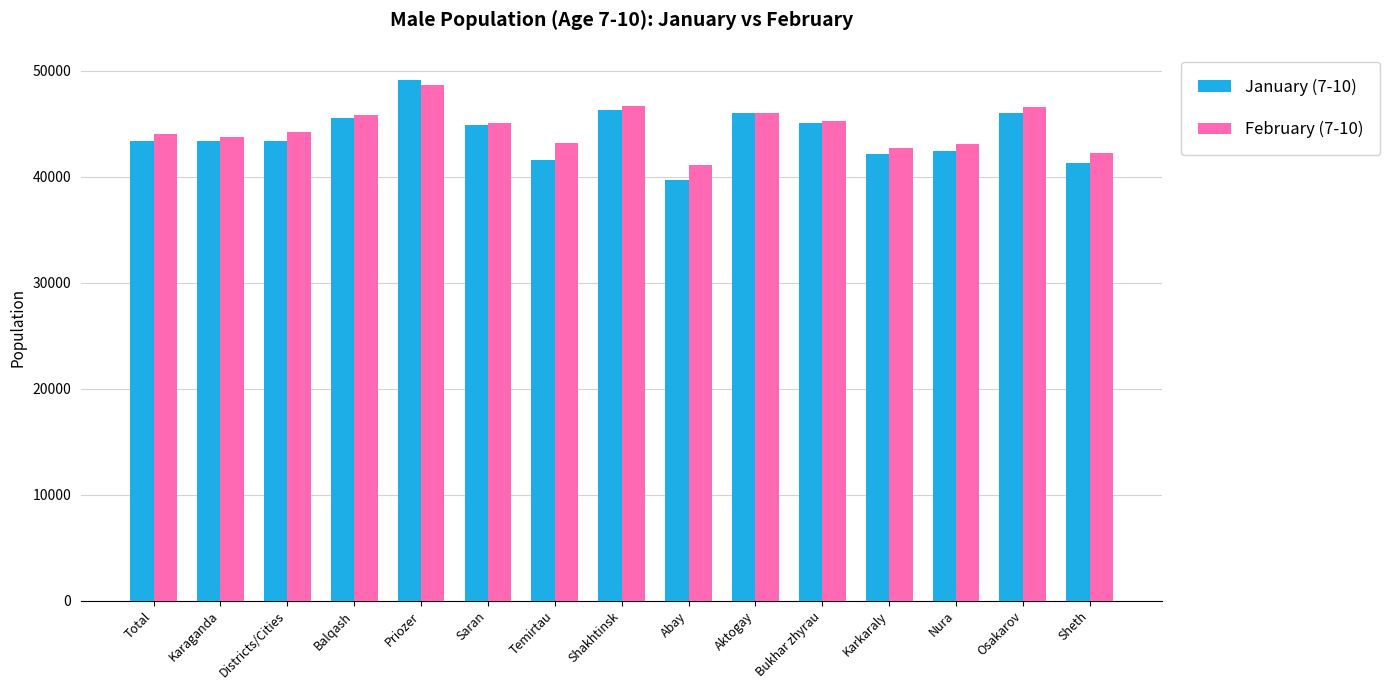

At which category does the chart reach its peak across all series?

Priozer